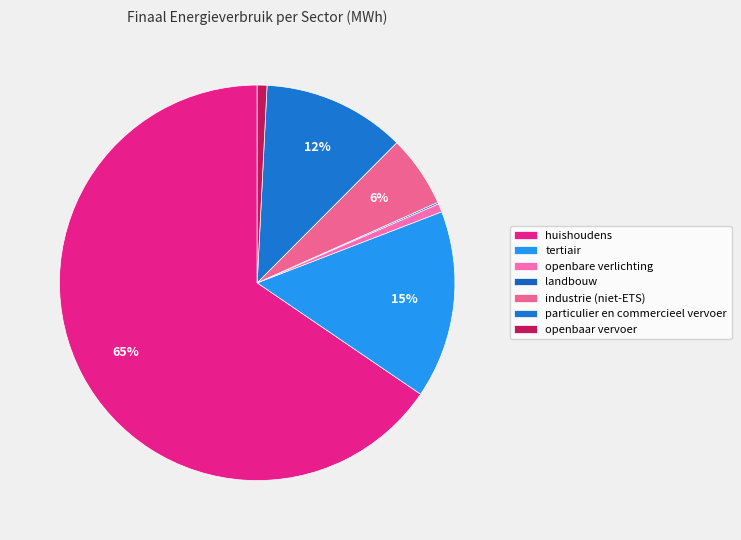

Is it true that huishoudens is 60% of the pie?

False